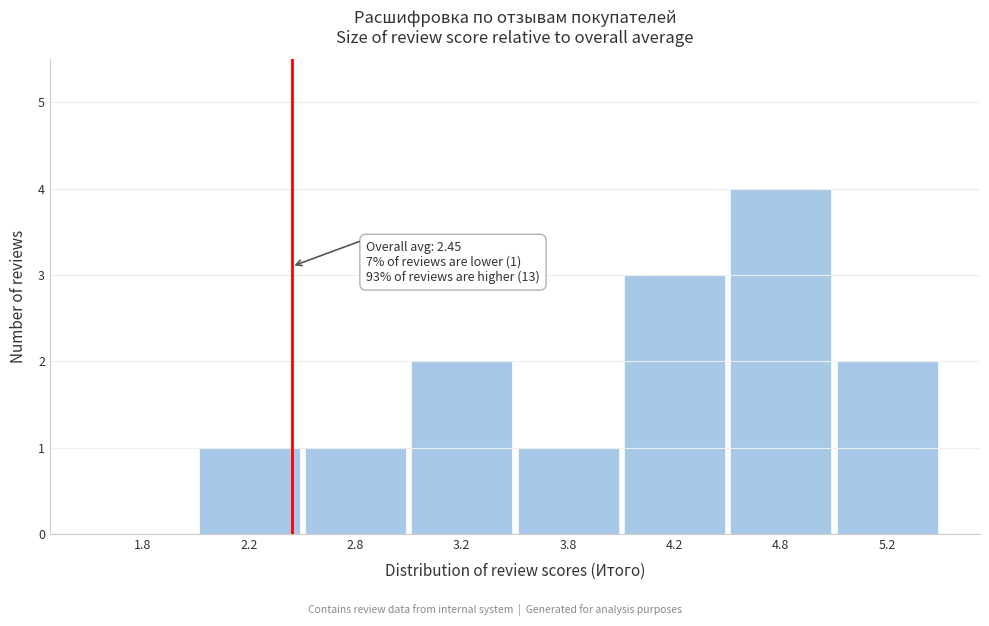

Reading left to right, extract all data points from this chart.

1.8=0	2.2=1	2.8=1	3.2=2	3.8=1	4.2=3	4.8=4	5.2=2